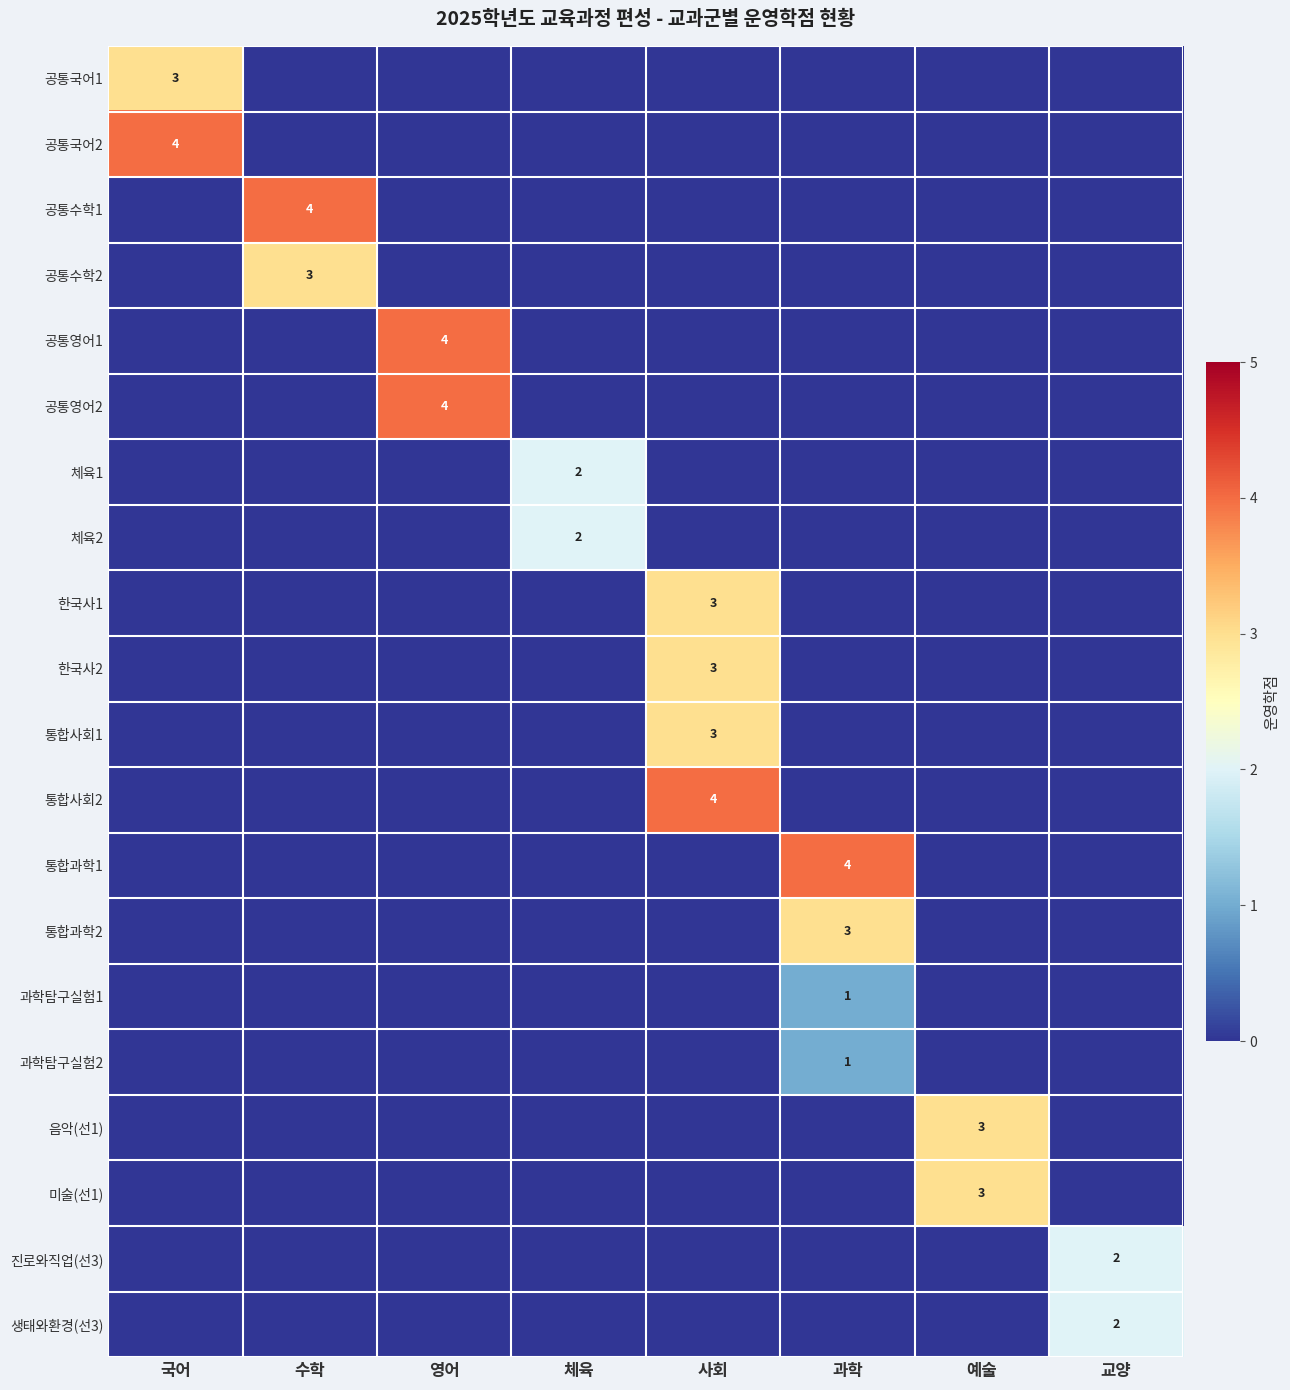

The 통합과학2 series shows 4 at 과학. True or false?

False